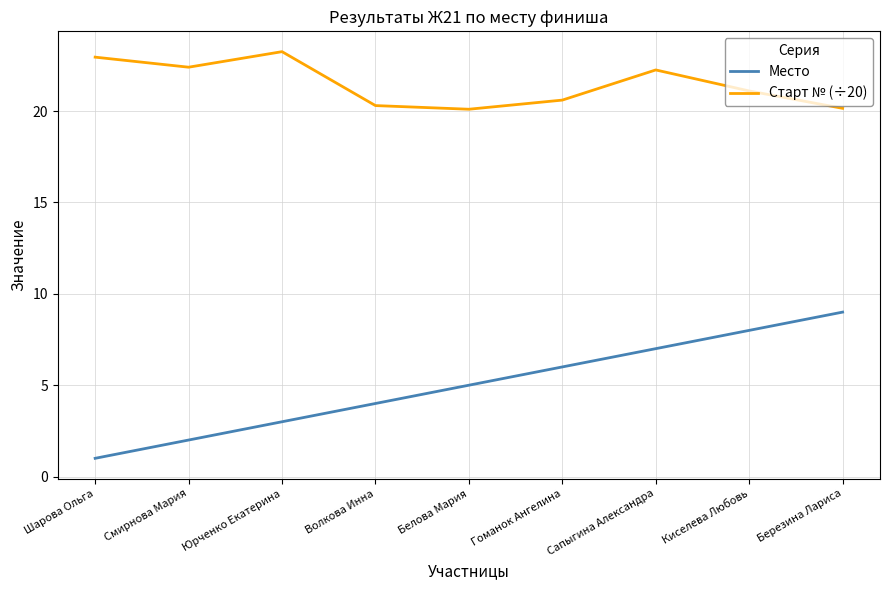

What is the difference between the Место values at Березина Лариса and Белова Мария?

4.0